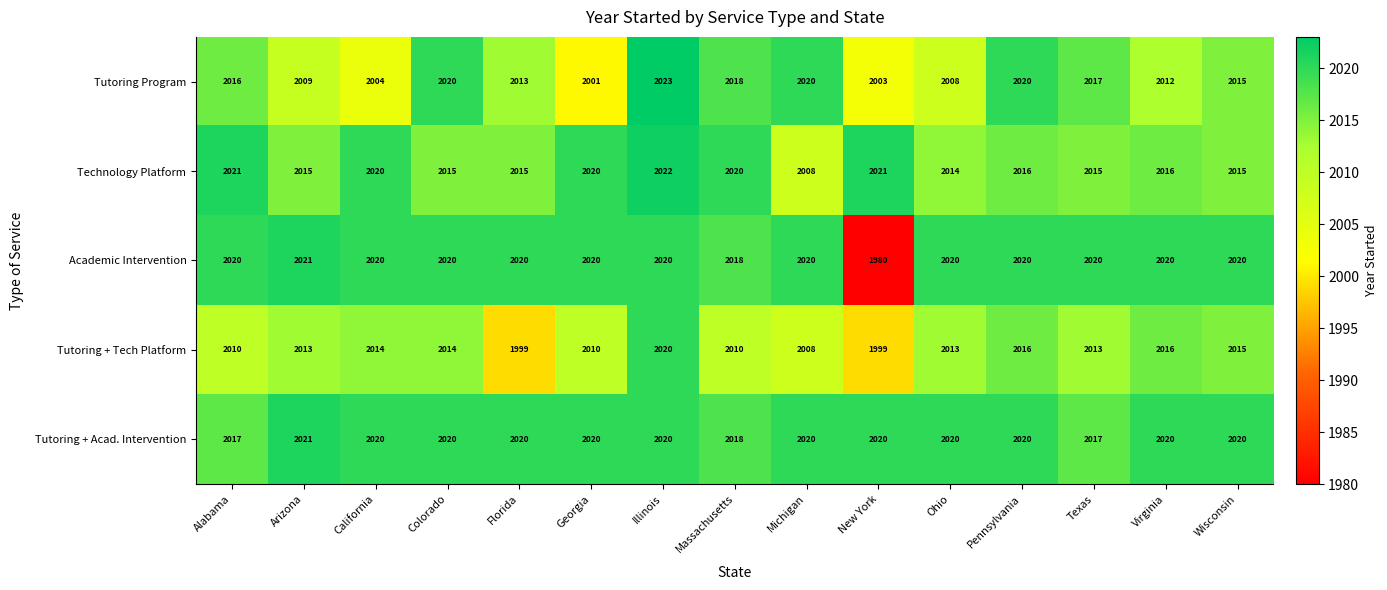

At which label does Academic Intervention reach its peak?

Arizona